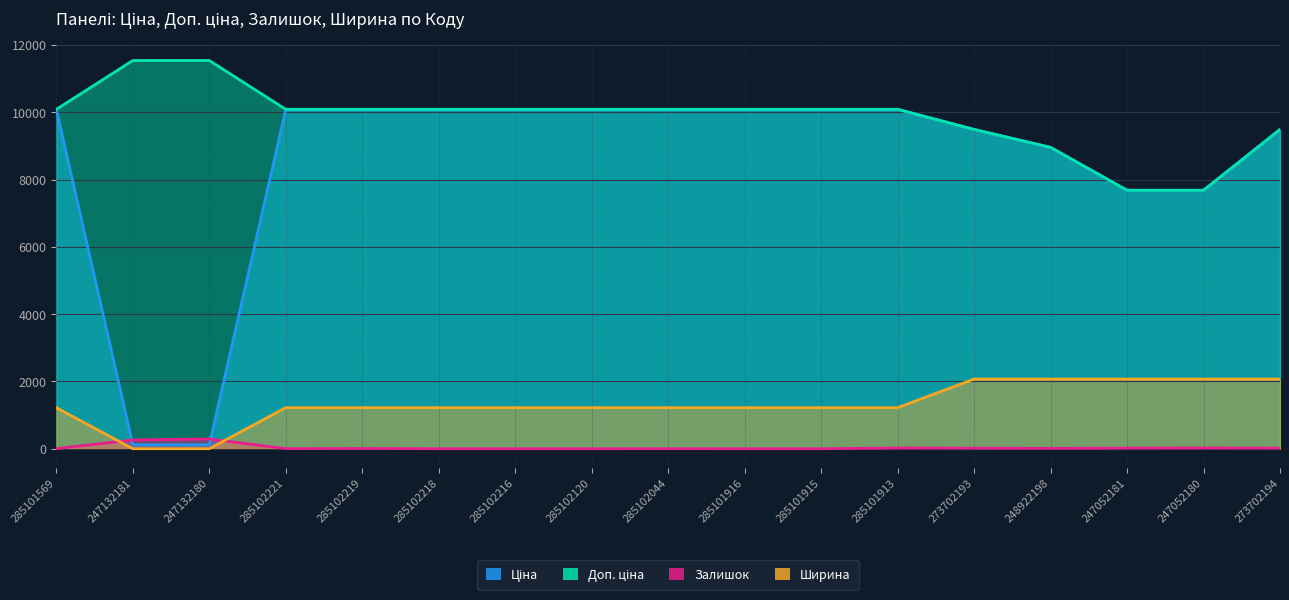

Between 247132181 and 273702193, which series saw the biggest shift?

Ціна